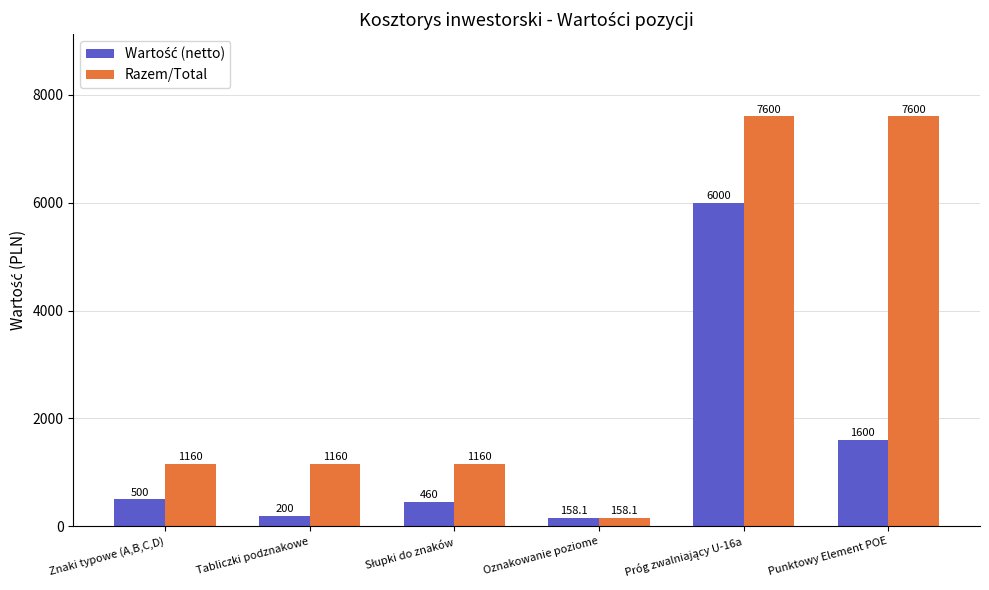

The value of Razem/Total at Oznakowanie poziome is 158.1. True or false?

True